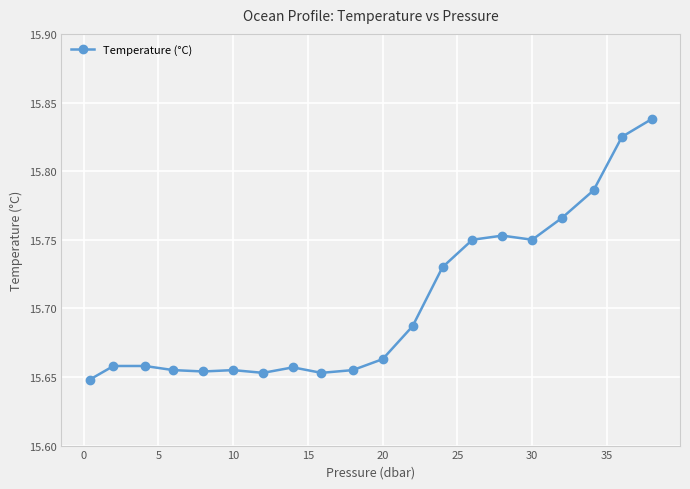

Count the values in the range 15 to 16.

20